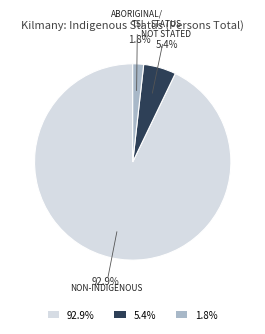

Which has a higher value, 1.8% or 5.4%?

5.4%